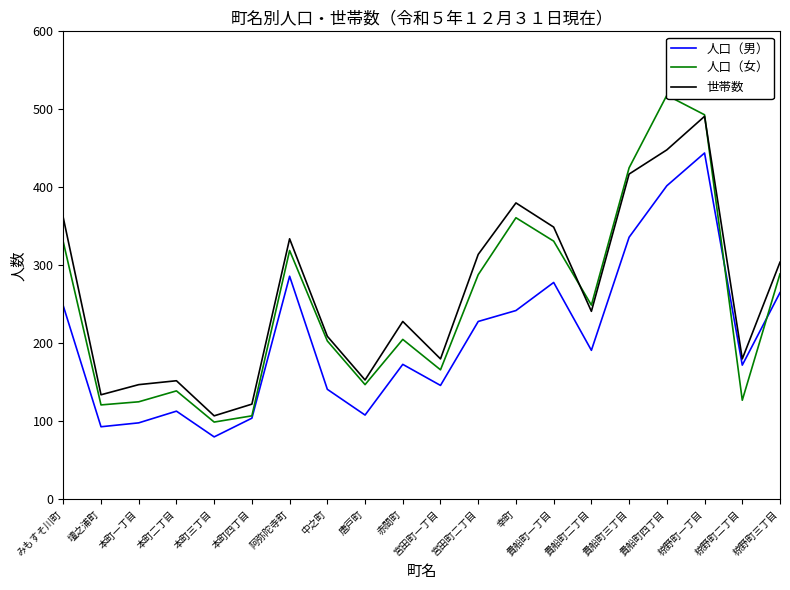

Rank the categories by 人口（女） value from highest to lowest.

貴船町四丁目, 椋野町一丁目, 貴船町三丁目, 幸町, 貴船町一丁目, みもすそ川町, 阿弥陀寺町, 椋野町三丁目, 宮田町二丁目, 貴船町二丁目, 赤間町, 中之町, 宮田町一丁目, 唐戸町, 本町二丁目, 椋野町二丁目, 本町一丁目, 壇之浦町, 本町四丁目, 本町三丁目